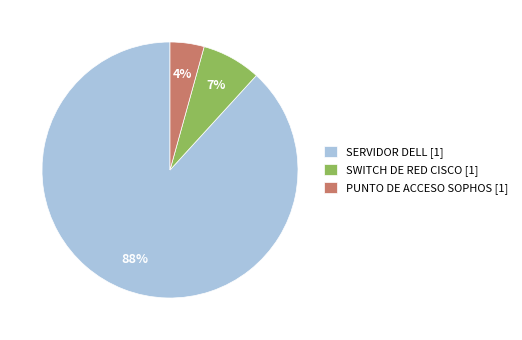

Is it true that SWITCH DE RED CISCO [1] is 7% of the pie?

True